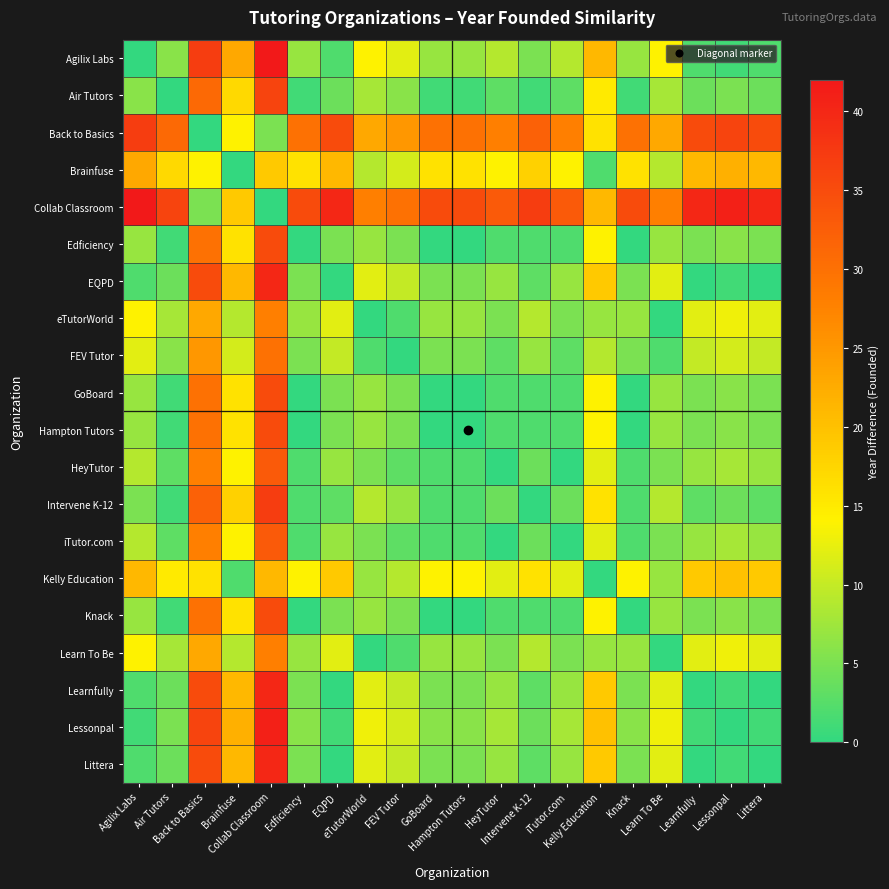

At EQPD, list the series in order from largest to smallest.

Collab Classroom, Back to Basics, Brainfuse, Kelly Education, eTutorWorld, Learn To Be, FEV Tutor, HeyTutor, iTutor.com, Edficiency, GoBoard, Hampton Tutors, Knack, Air Tutors, Intervene K-12, Agilix Labs, Lessonpal, EQPD, Learnfully, Littera